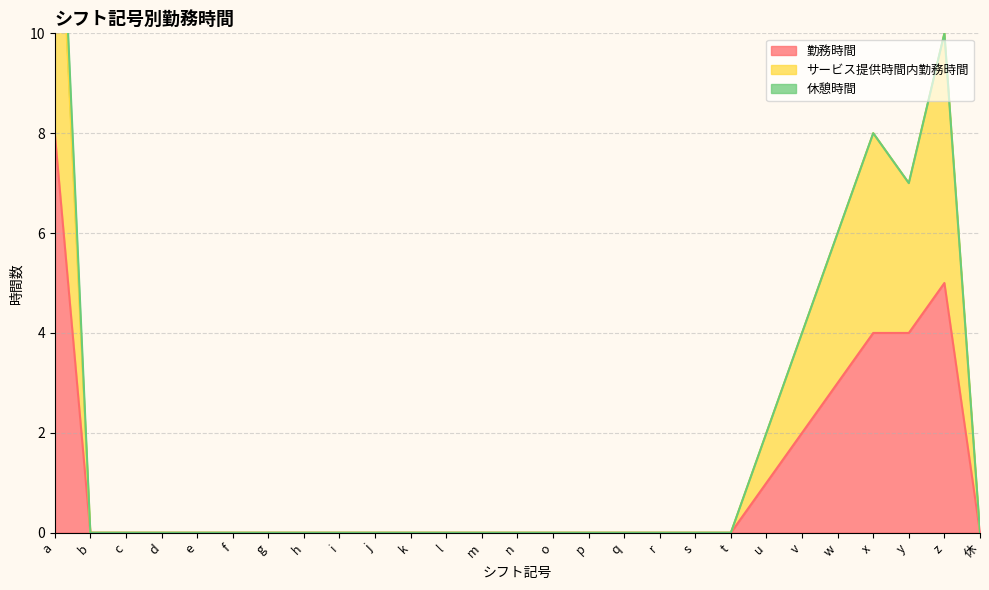

What is the label of the 18th point from the right?

j